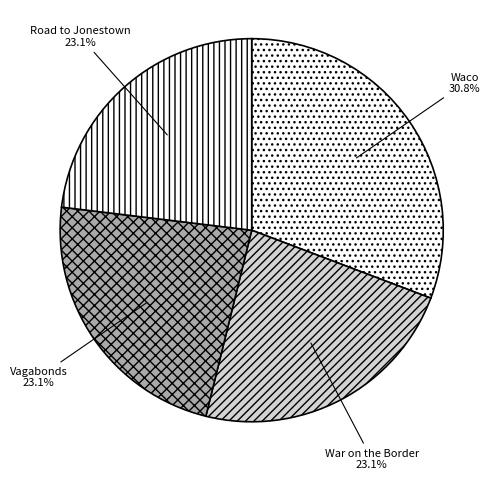

Which category has the biggest portion of the pie?

Waco